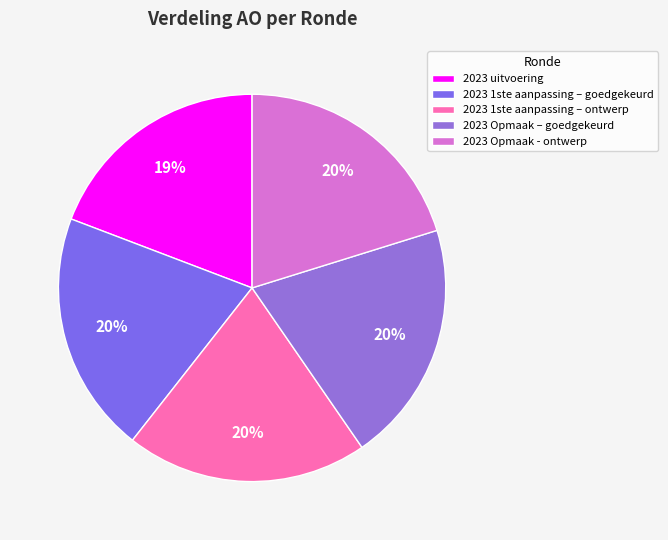

Does 2023 Opmaak – goedgekeurd account for over 50% of the chart?

No